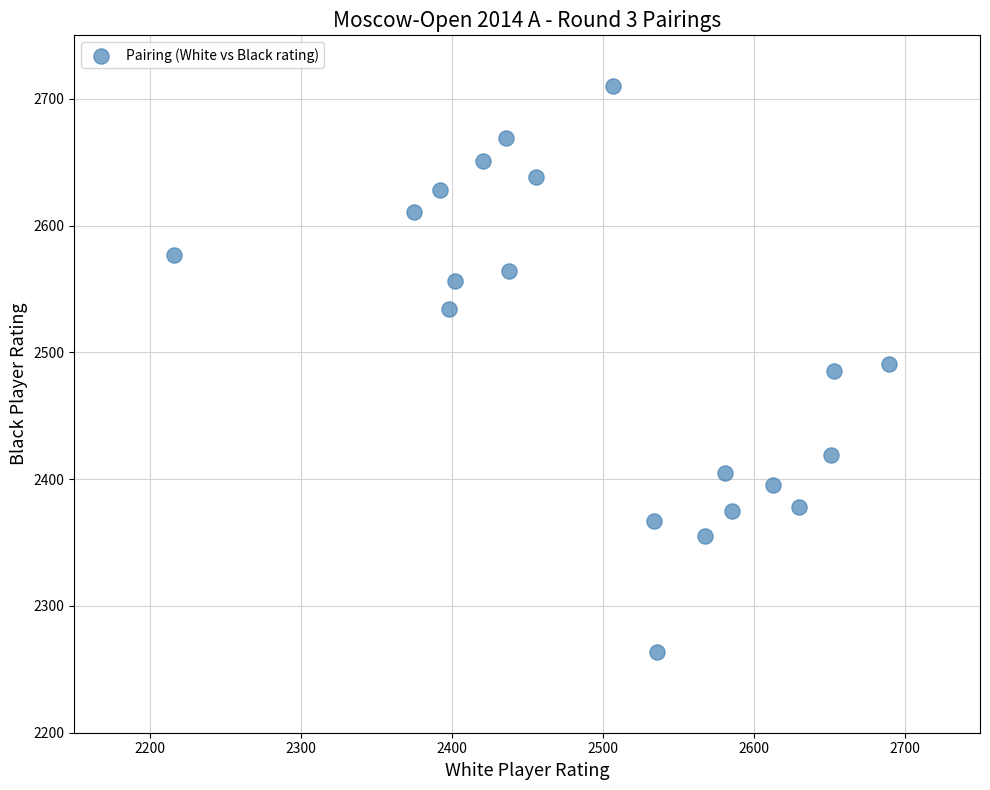

What is the range of X values (max minus min)?

474